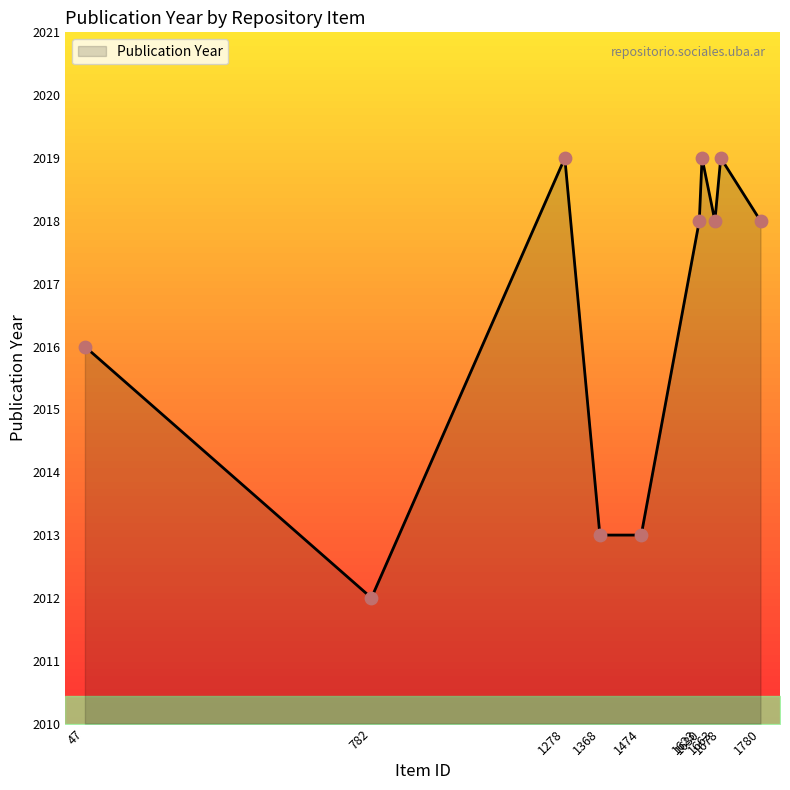

Which has a higher value, 1780 or 1630?

1630